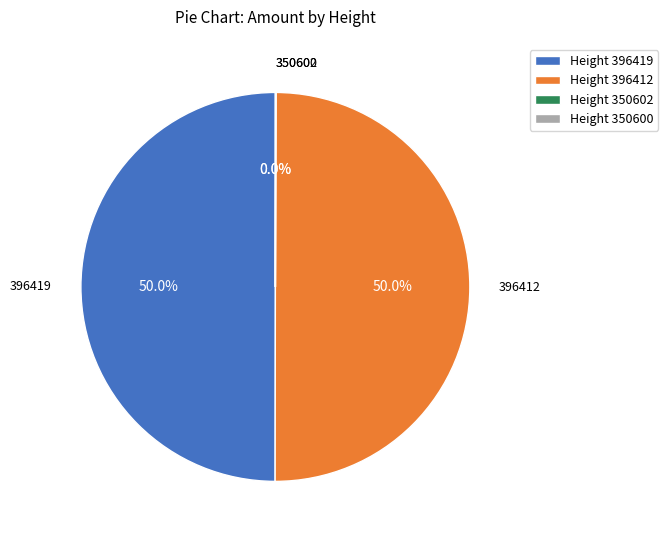

Approximately how many times larger is the value at 396412 compared to 396419?

1.0